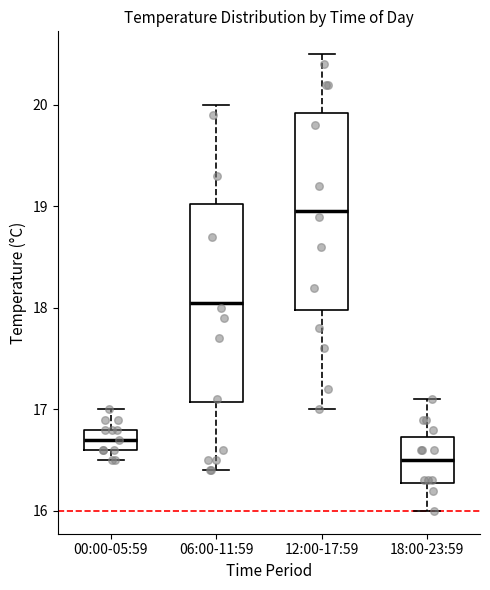

Which box's median line is the highest?

12:00-17:59